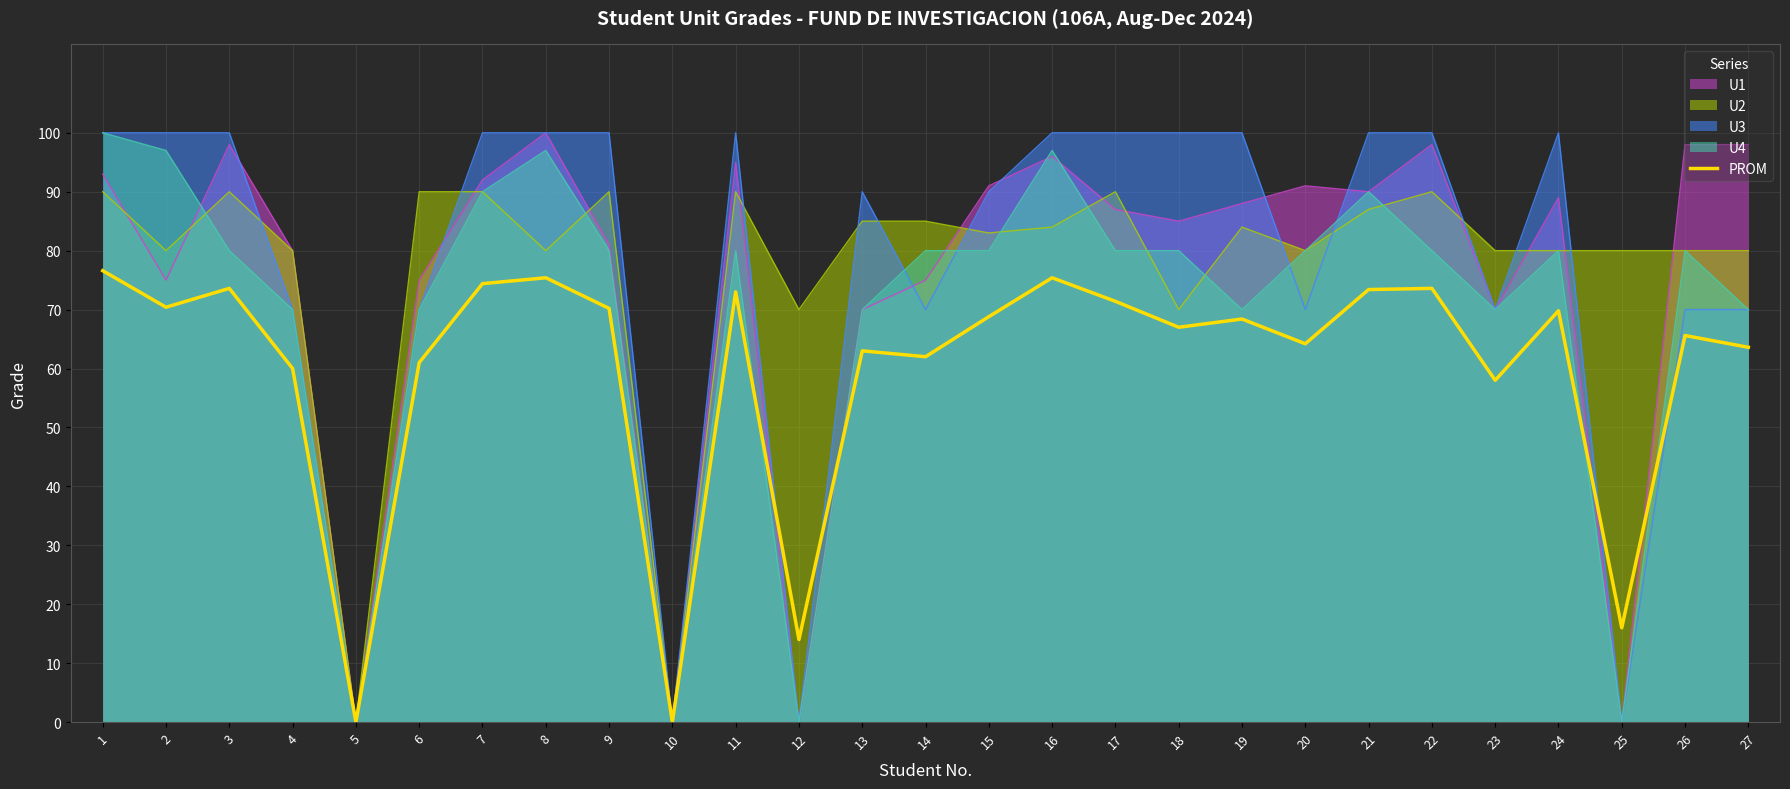

What is the sum of all values?

1608.8